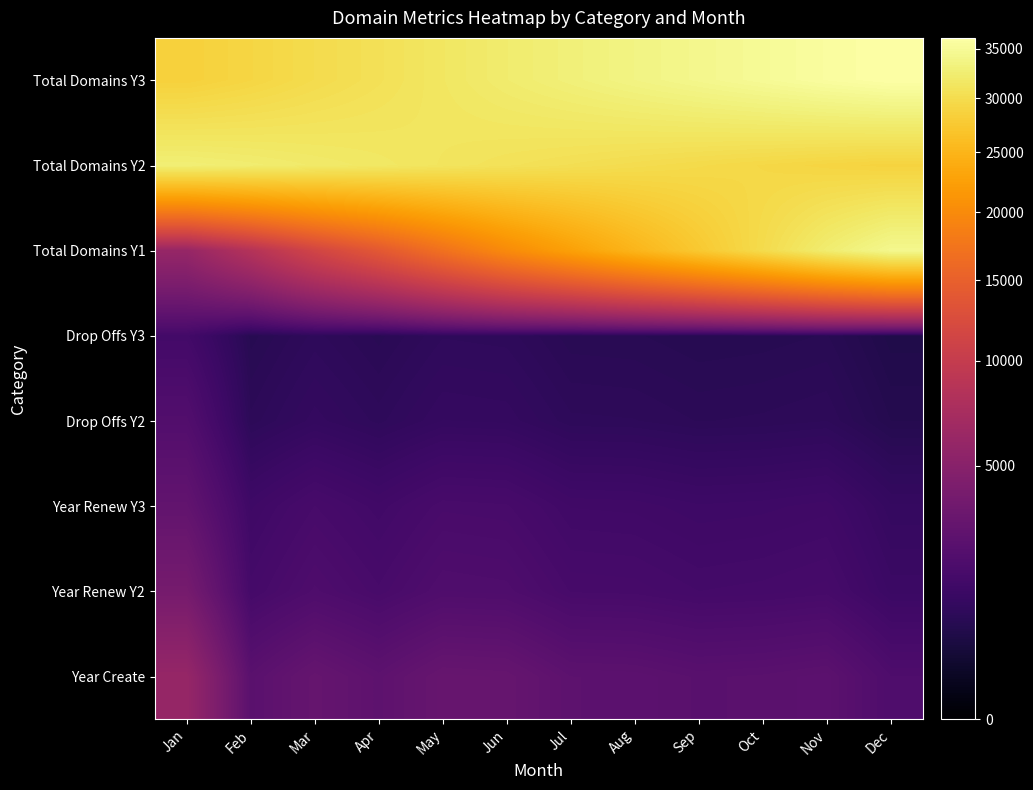

Reading left to right, transcribe all the data shown in this chart.

Year Create: Jan=5954	Feb=2434	Mar=2984	Apr=2592	May=3057	Jun=3004	Jul=2553	Aug=2526	Sep=2383	Oct=2424	Nov=2517	Dec=1926
Year Renew Y2: Jan=3871	Feb=1583	Mar=1940	Apr=1685	May=1988	Jun=1953	Jul=1660	Aug=1642	Sep=1549	Oct=1576	Nov=1637	Dec=1252
Year Renew Y3: Jan=2812	Feb=1363	Mar=1670	Apr=1451	May=1711	Jun=1681	Jul=1429	Aug=1414	Sep=1334	Oct=1357	Nov=1409	Dec=1078
Drop Offs Y2: Jan=2084	Feb=852	Mar=1045	Apr=908	May=1070	Jun=1052	Jul=894	Aug=885	Sep=835	Oct=849	Nov=881	Dec=675
Drop Offs Y3: Jan=1514	Feb=734	Mar=900	Apr=781	May=922	Jun=906	Jul=770	Aug=761	Sep=718	Oct=731	Nov=759	Dec=581
Total Domains Y1: Jan=5954	Feb=8388	Mar=11372	Apr=13964	May=17021	Jun=20025	Jul=22578	Aug=25104	Sep=27487	Oct=29911	Nov=32428	Dec=34354
Total Domains Y2: Jan=32724	Feb=32385	Mar=31969	Apr=31607	May=31181	Jun=30762	Jul=30406	Aug=30053	Sep=29720	Oct=29382	Nov=29031	Dec=28762
Total Domains Y3: Jan=28478	Feb=29133	Mar=29936	Apr=30634	May=31456	Jun=32264	Jul=32951	Aug=33632	Sep=34274	Oct=34927	Nov=35604	Dec=36122